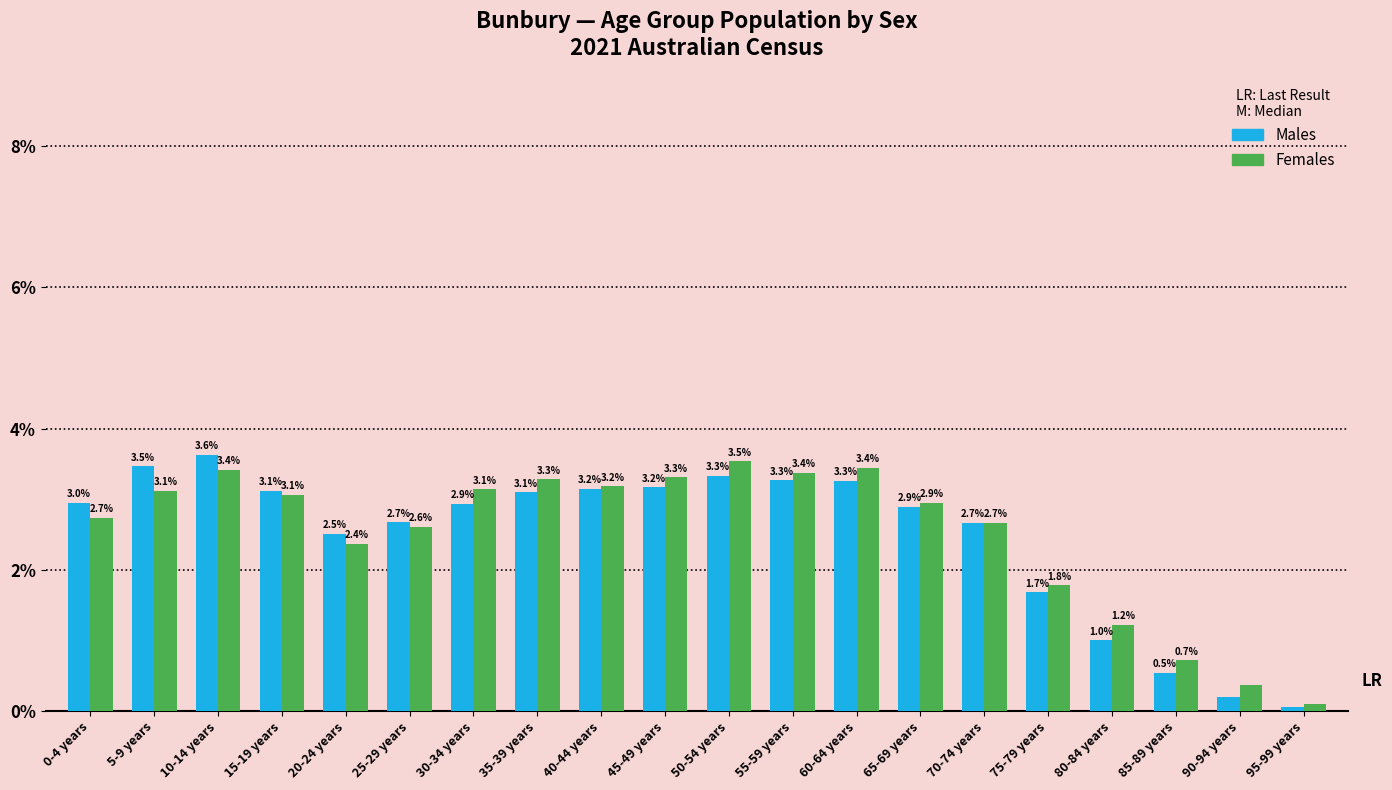

At which label is Males closest to 1?

80-84 years